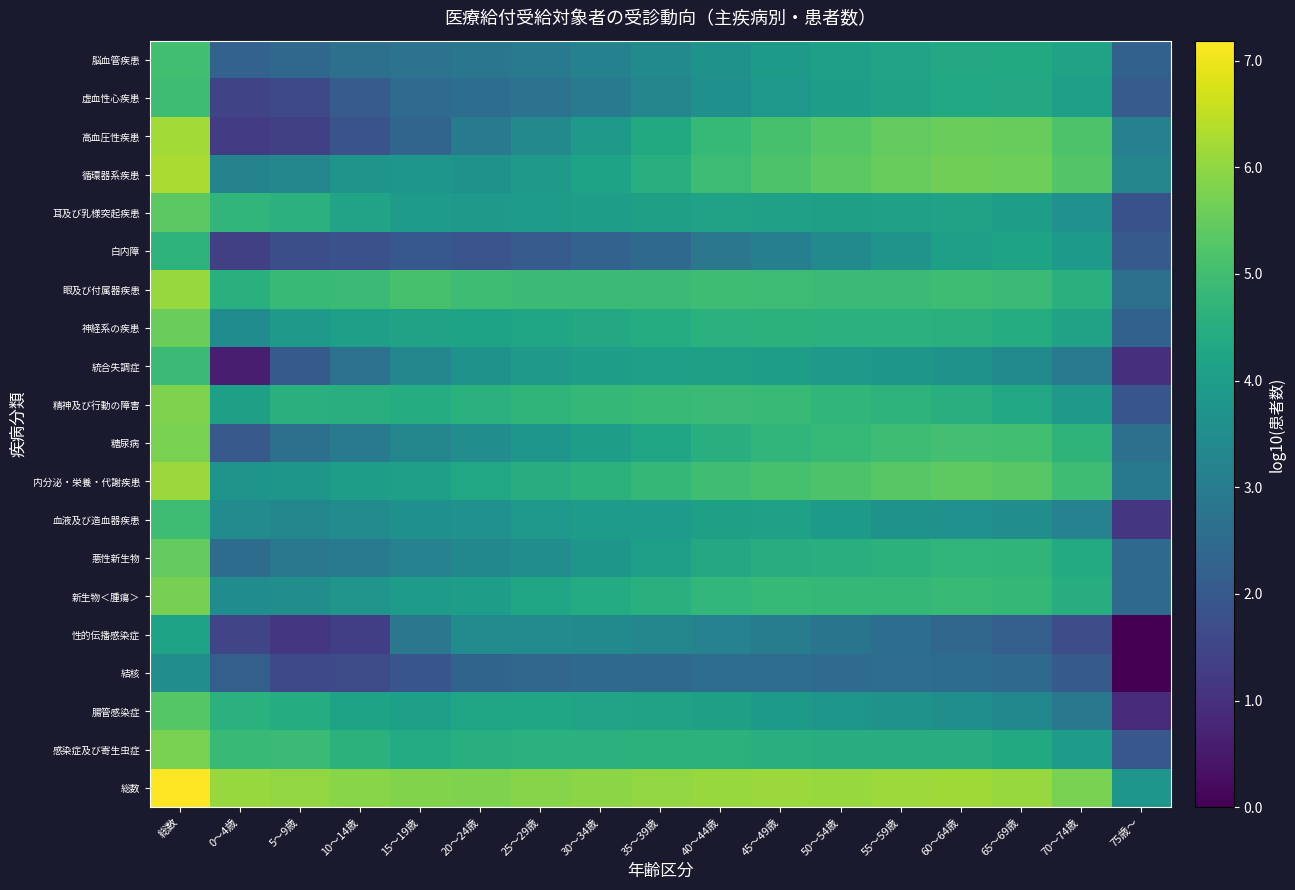

Rank the series at 10～14歳 from highest to lowest value.

総数, 眼及び付属器疾患, 感染症及び寄生虫症, 精神及び行動の障害, 耳及び乳様突起疾患, 腸管感染症, 神経系の疾患, 内分泌・栄養・代謝疾患, 新生物＜腫瘍＞, 循環器系疾患, 血液及び造血器疾患, 悪性新生物, 糖尿病, 統合失調症, 脳血管疾患, 虚血性心疾患, 高血圧性疾患, 白内障, 結核, 性的伝播感染症